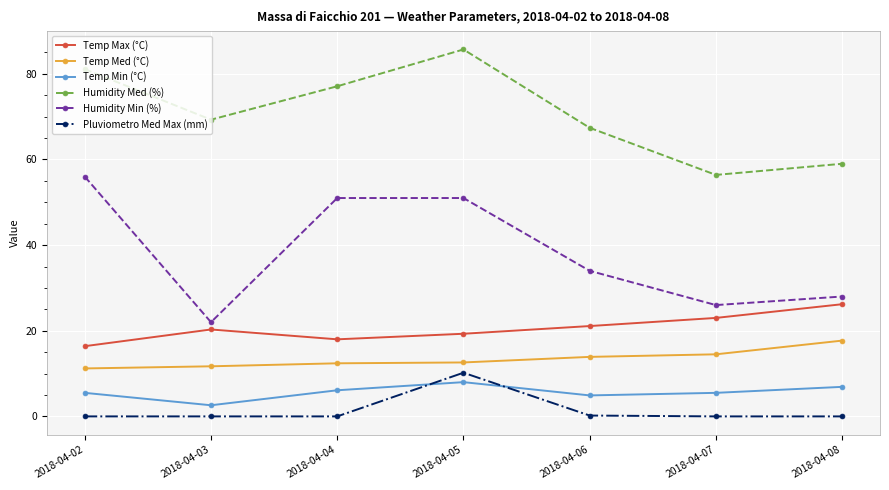

True or false: Humidity Min (%) and Pluviometro Med Max (mm) cross at least once.

False